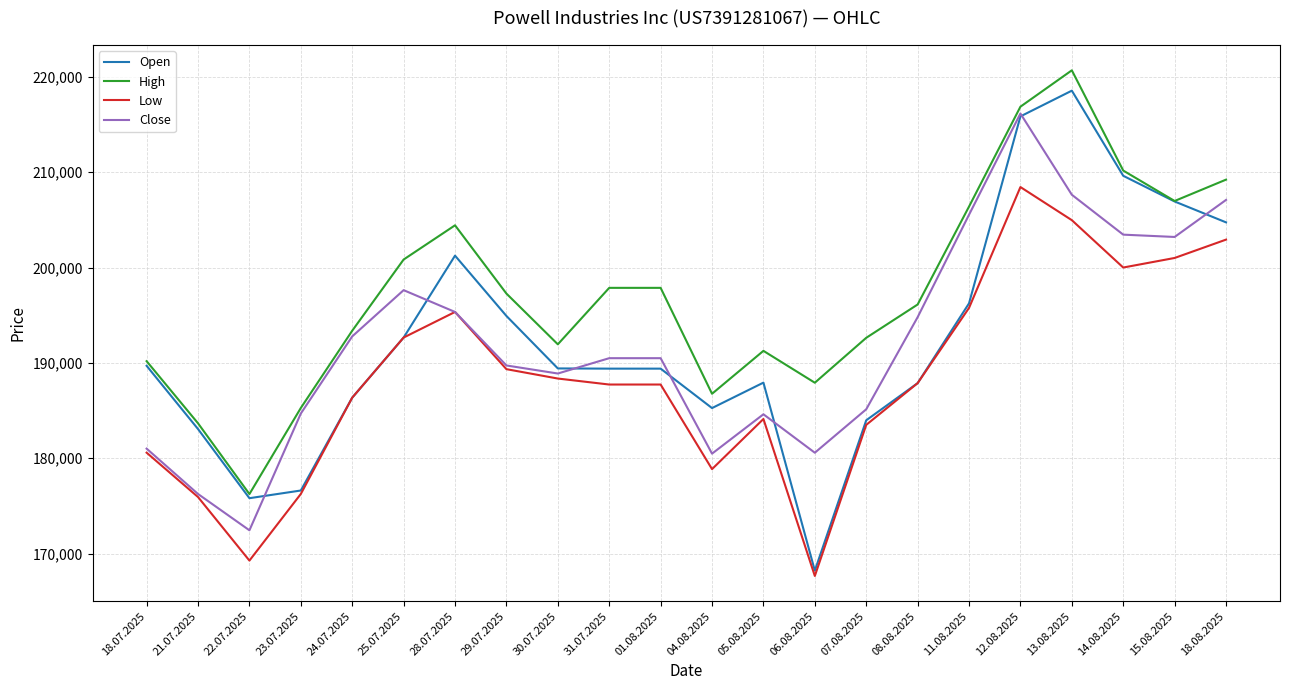

What is the difference between the second highest and minimum values in the Open series?

47622